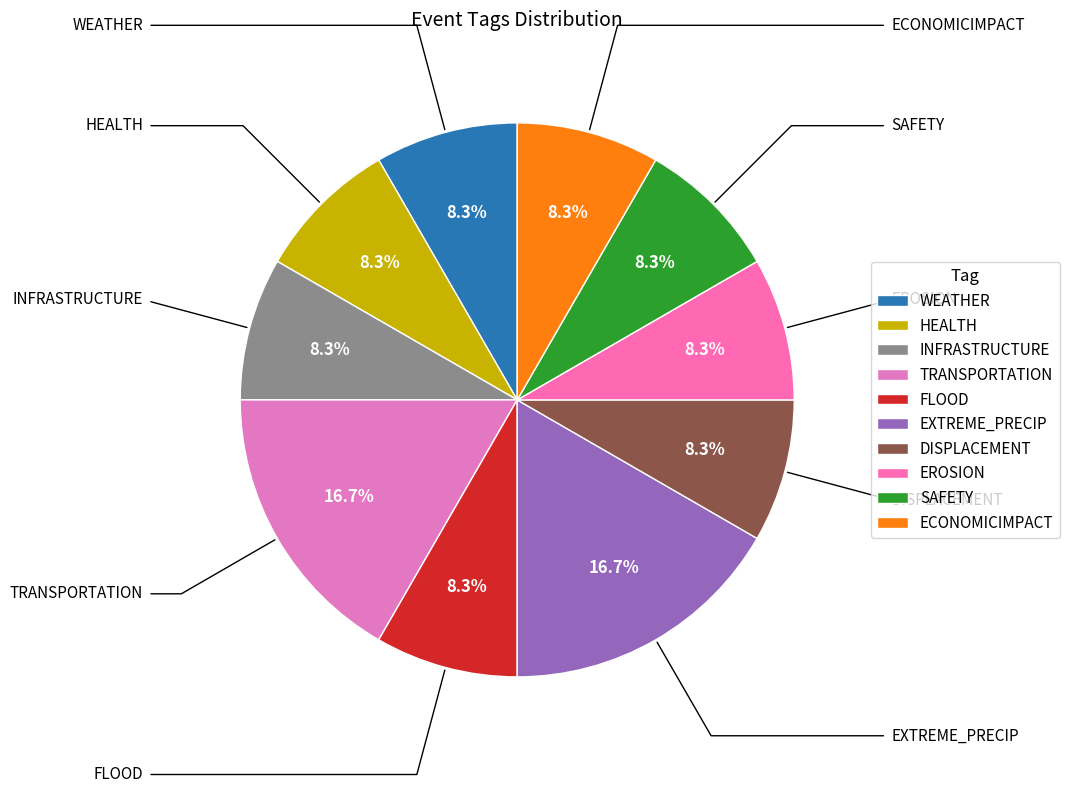

Combined, do SAFETY and INFRASTRUCTURE account for over 50%?

No